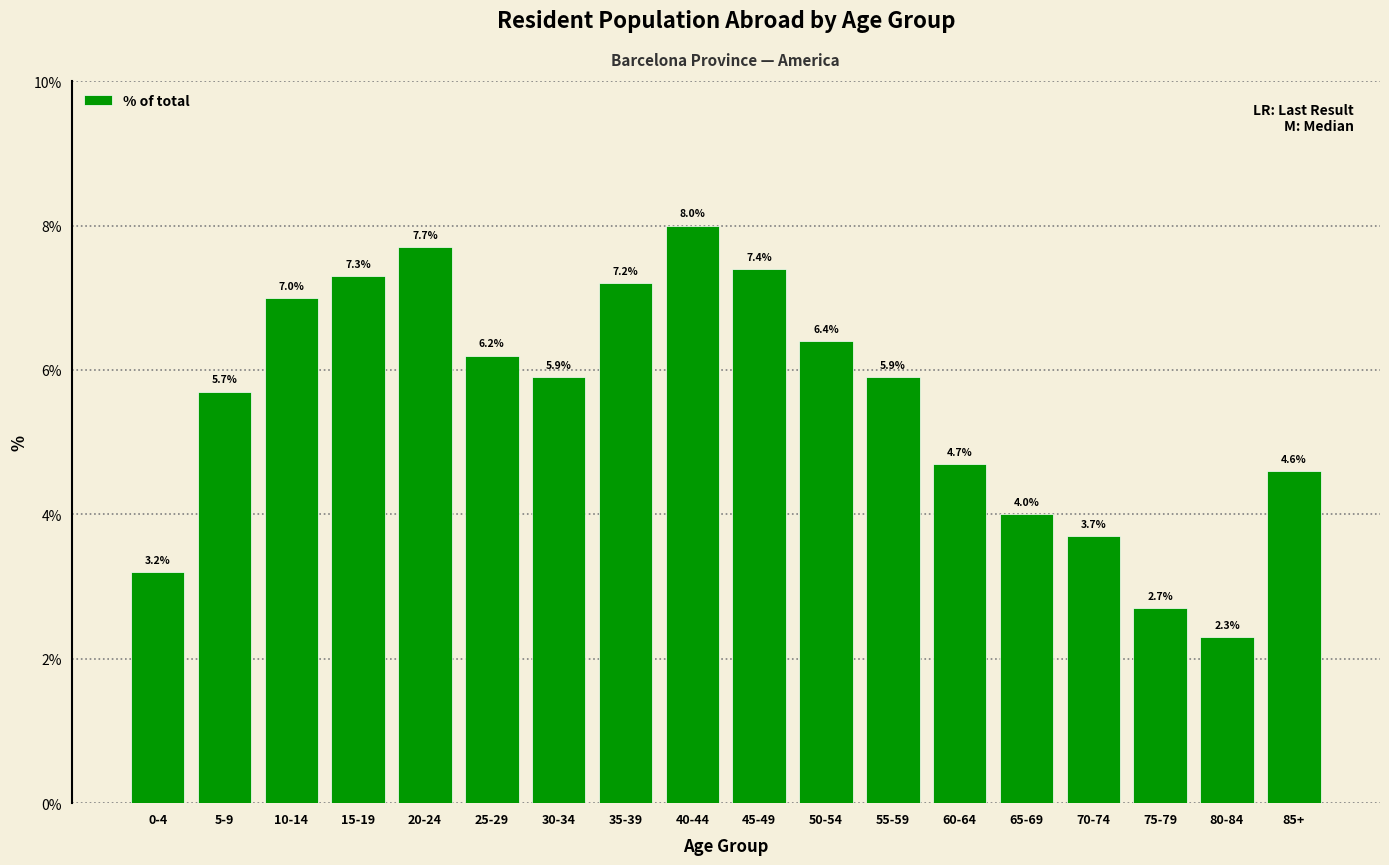

True or false: the data shows 5.2 at 0-4.

False